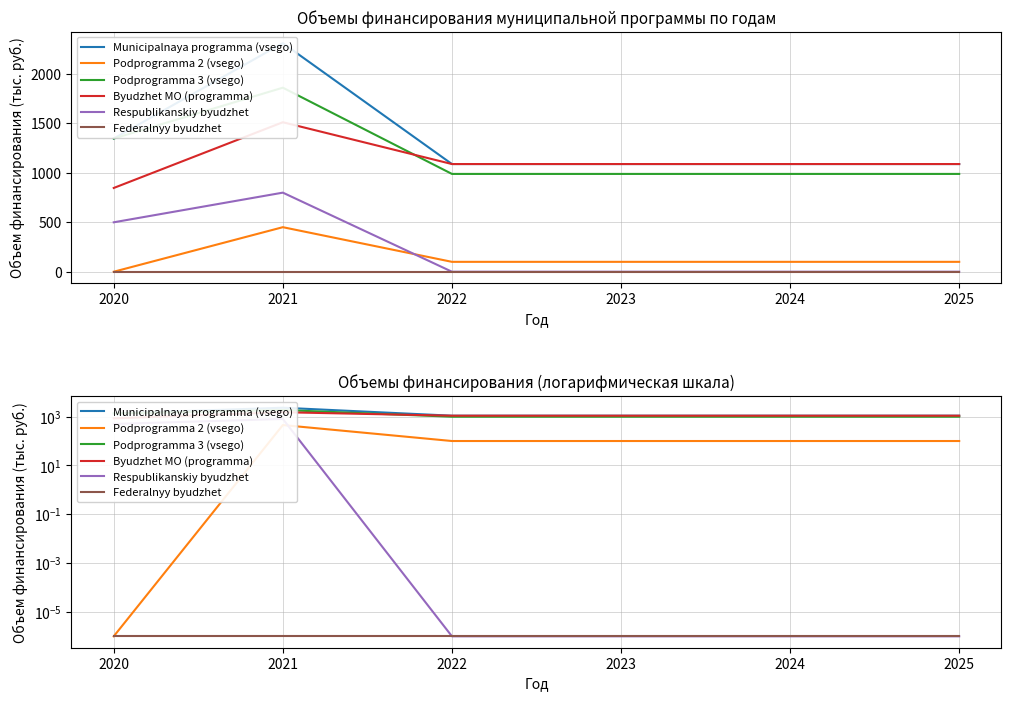

Reading left to right, list all the values displayed in this chart.

Municipalnaya programma (vsego): 1347.3	2312.2	1089.3	1089.3	1089.3	1089.3
Podprogramma 2 (vsego): 0.0	450.5	100.0	100.0	100.0	100.0
Podprogramma 3 (vsego): 1347.3	1861.7	989.3	989.3	989.3	989.3
Byudzhet MO (programma): 847.3	1512.2	1089.3	1089.3	1089.3	1089.3
Respublikanskiy byudzhet: 500.0	800.0	0.0	0.0	0.0	0.0
Federalnyy byudzhet: 0.0	0.0	0.0	0.0	0.0	0.0